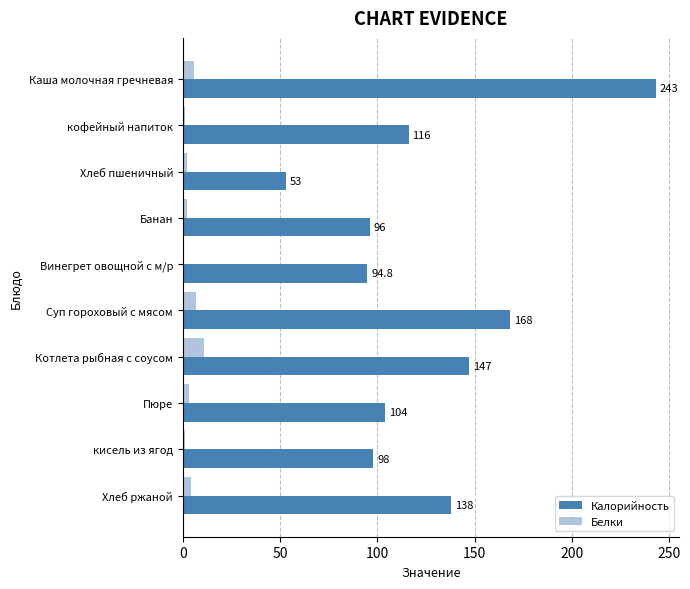

Which series has the widest spread of values?

Калорийность